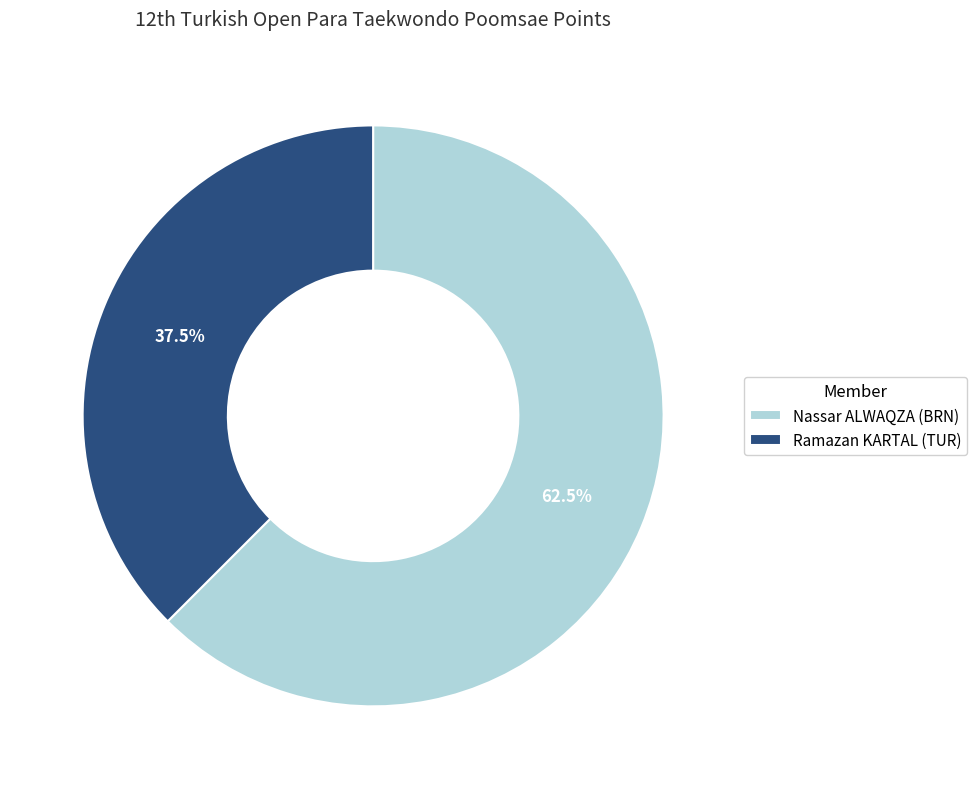

Which category has the smallest portion of the pie?

Ramazan KARTAL (TUR)